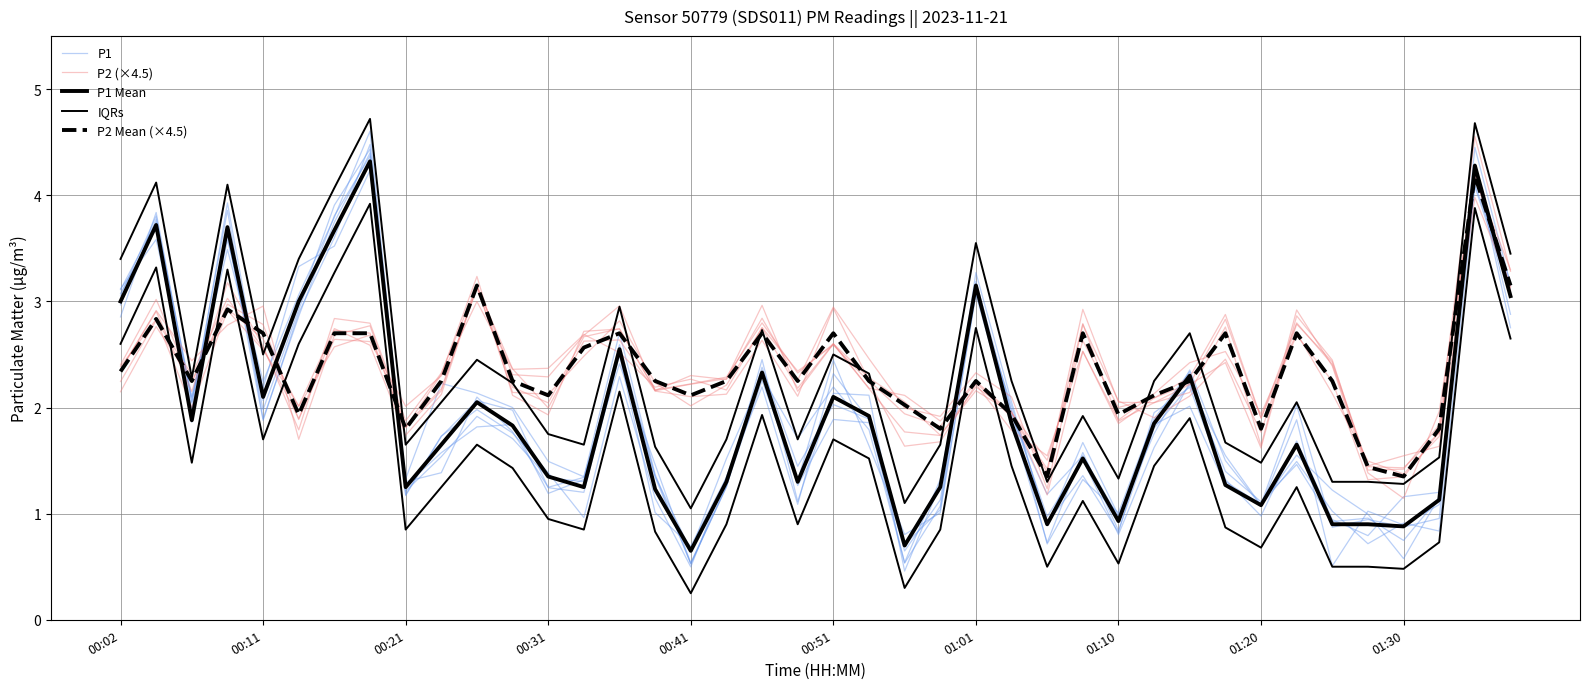

How many times do P2 Mean (×4.5) and P1 Mean cross each other?

11